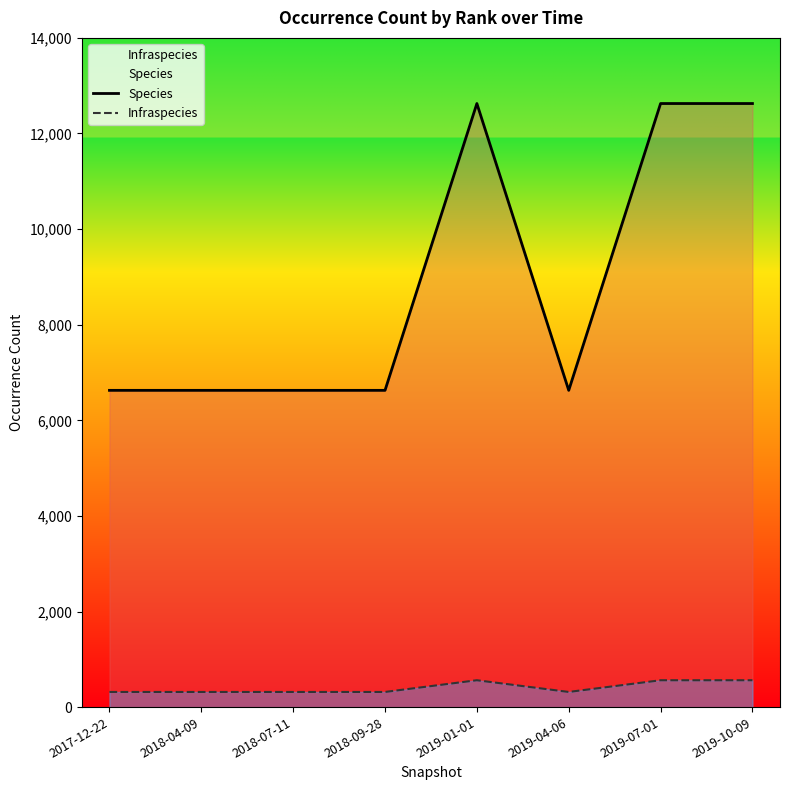

The Infraspecies series shows 503 at 2019-04-06. True or false?

False